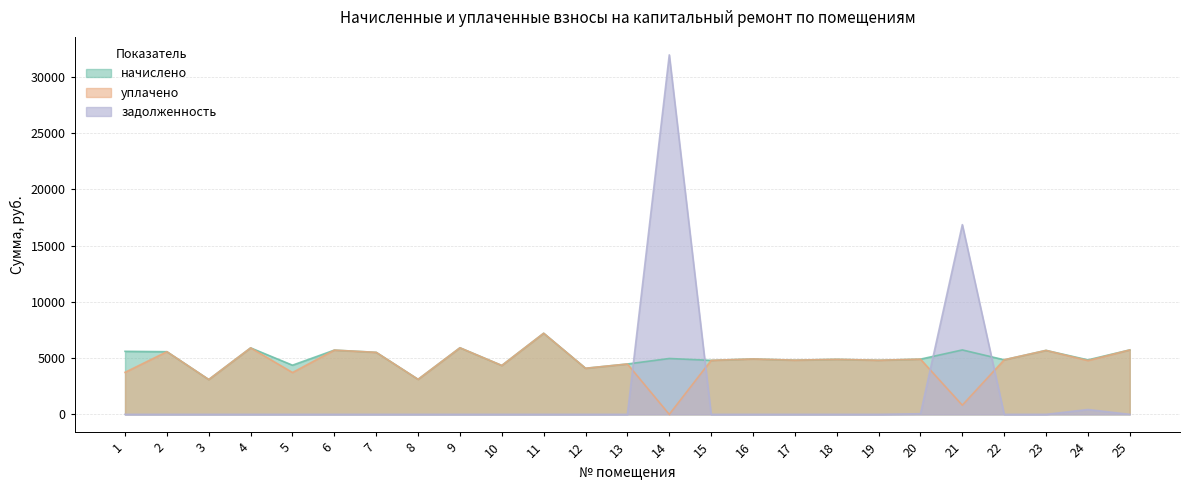

Does the chart have visible grid lines?

Yes